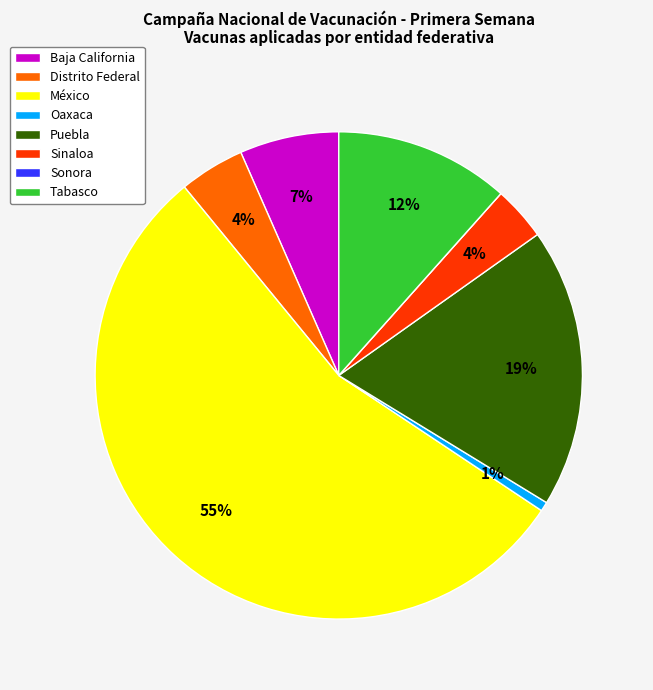

True or false: México accounts for 46% of the total.

False